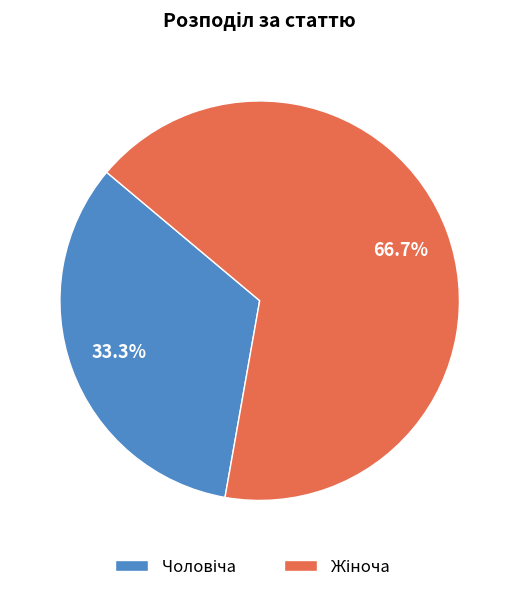

Is there a majority slice in this chart?

Yes